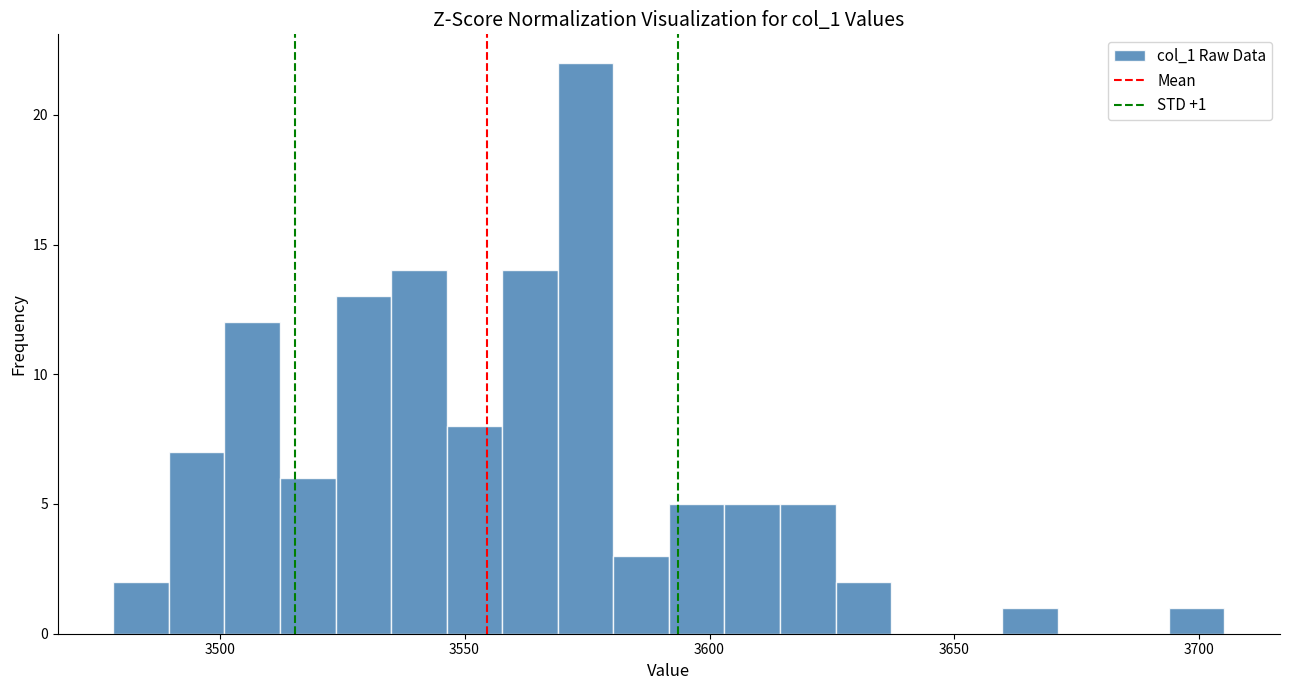

Around what value on the x-axis is the tallest bar? Give the approximate position of its centre, as read against the axis.

3575